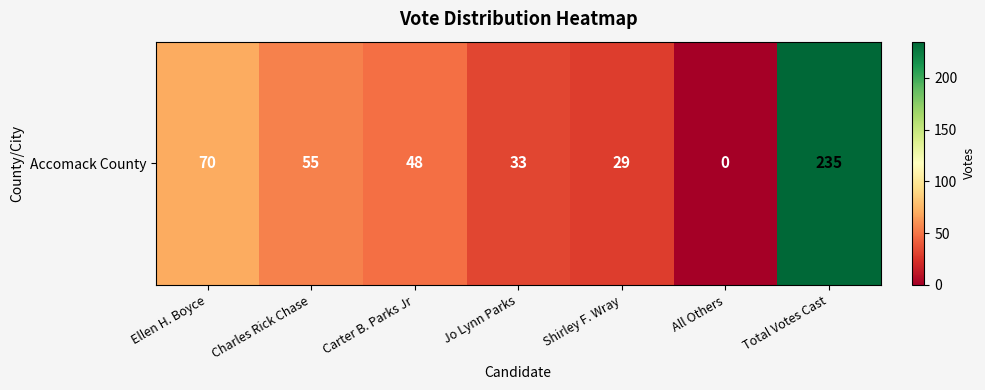

Which label corresponds to the largest value in the chart?

Total Votes Cast